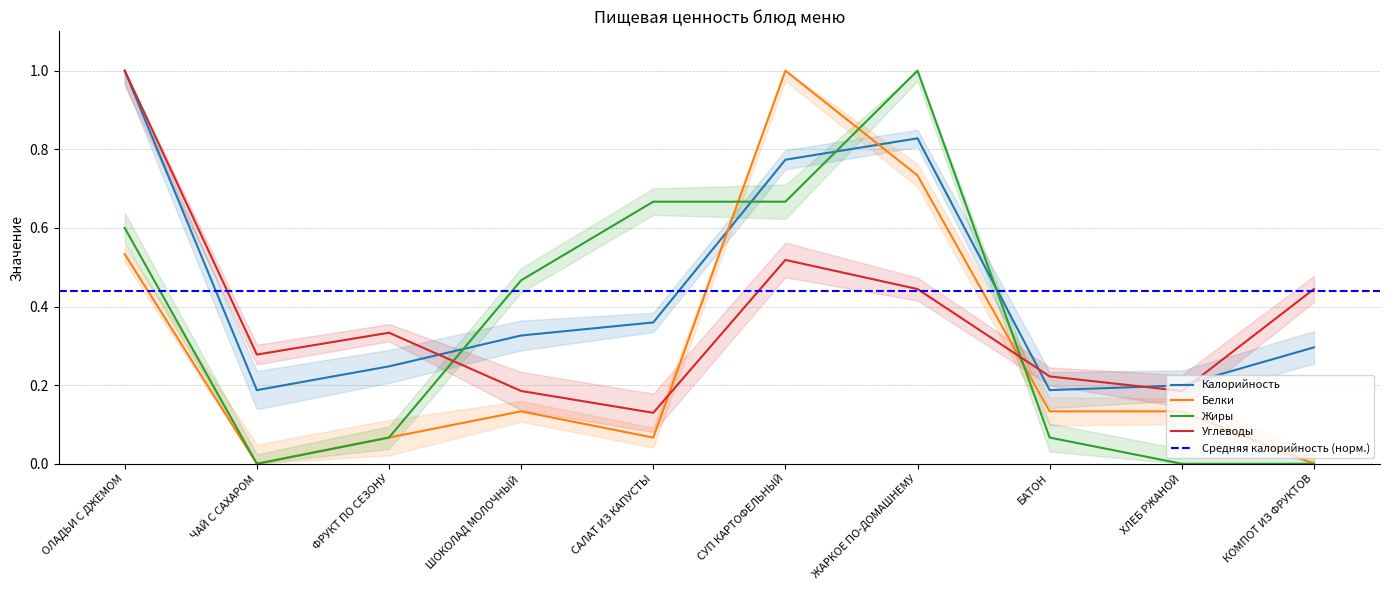

What is the value of the Жиры point at the 1st from the left?

0.6